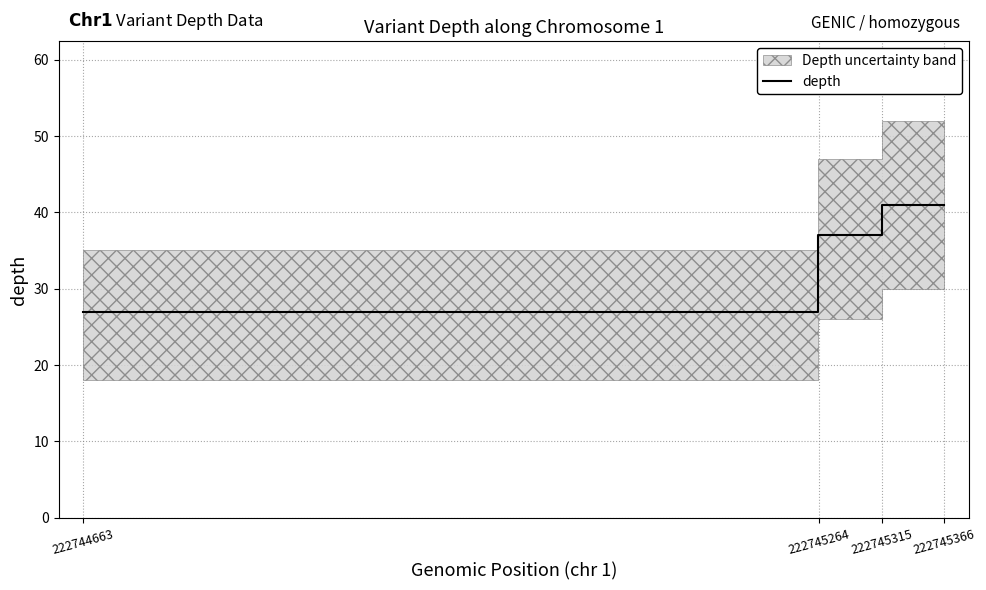

At which label does the data first exceed 37?

222745315